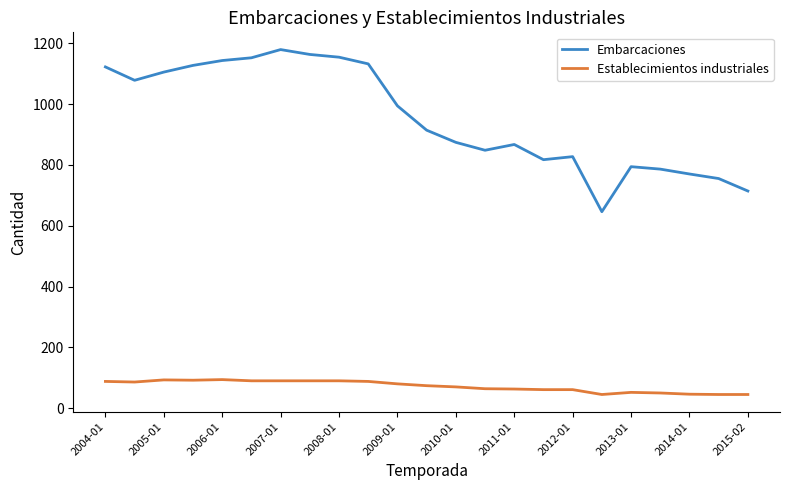

List the series in order of their peak value, highest first.

Embarcaciones, Establecimientos industriales